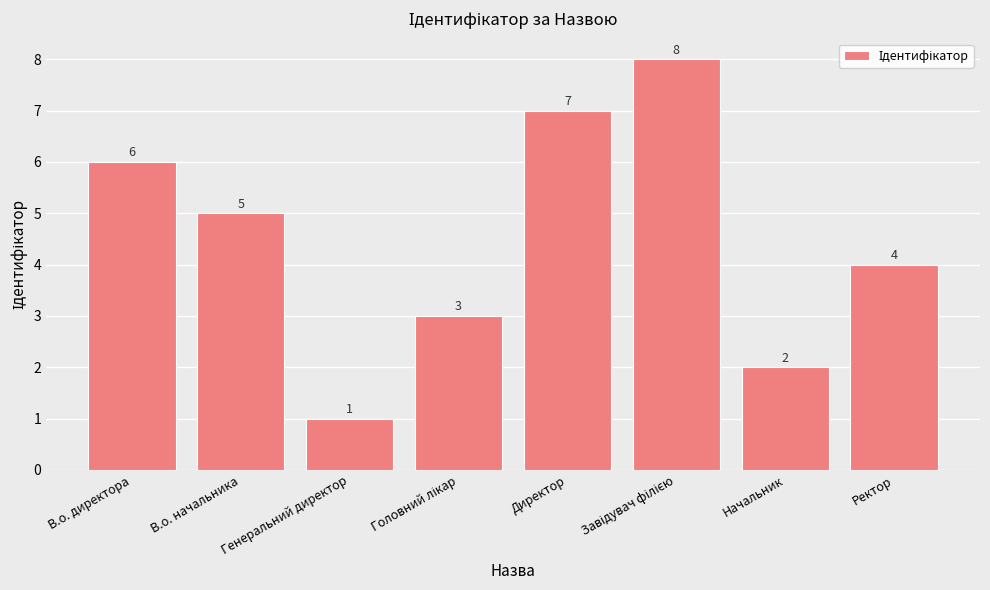

Approximately how many times larger is the value at Начальник compared to Директор?

0.3